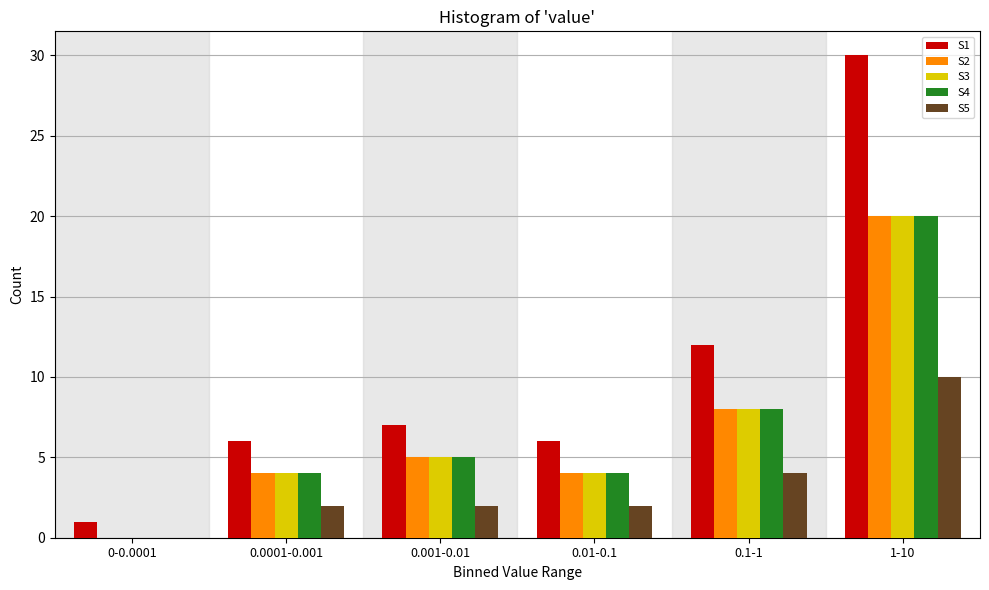

Reading left to right, transcribe all the data shown in this chart.

S1: 0-0.0001=1	0.0001-0.001=6	0.001-0.01=7	0.01-0.1=6	0.1-1=12	1-10=30
S2: 0-0.0001=0	0.0001-0.001=4	0.001-0.01=5	0.01-0.1=4	0.1-1=8	1-10=20
S3: 0-0.0001=0	0.0001-0.001=4	0.001-0.01=5	0.01-0.1=4	0.1-1=8	1-10=20
S4: 0-0.0001=0	0.0001-0.001=4	0.001-0.01=5	0.01-0.1=4	0.1-1=8	1-10=20
S5: 0-0.0001=0	0.0001-0.001=2	0.001-0.01=2	0.01-0.1=2	0.1-1=4	1-10=10